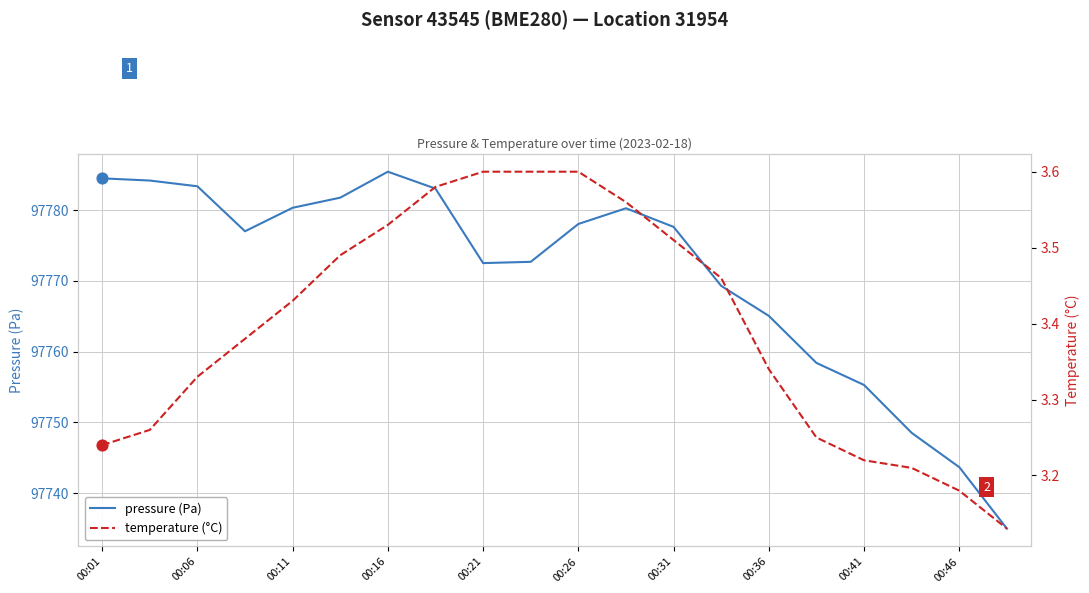

What is the total value across all series at 17?

97751.7